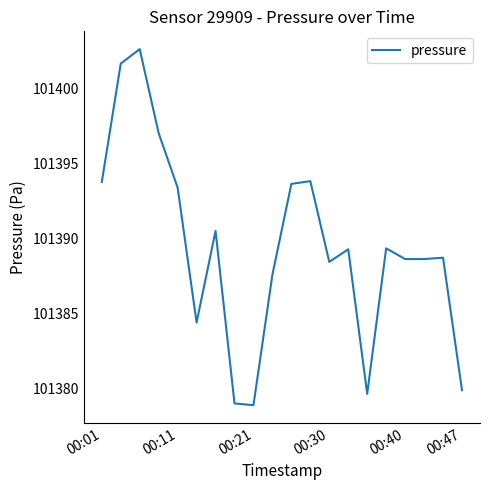

What is the maximum value shown in the chart?

101402.6